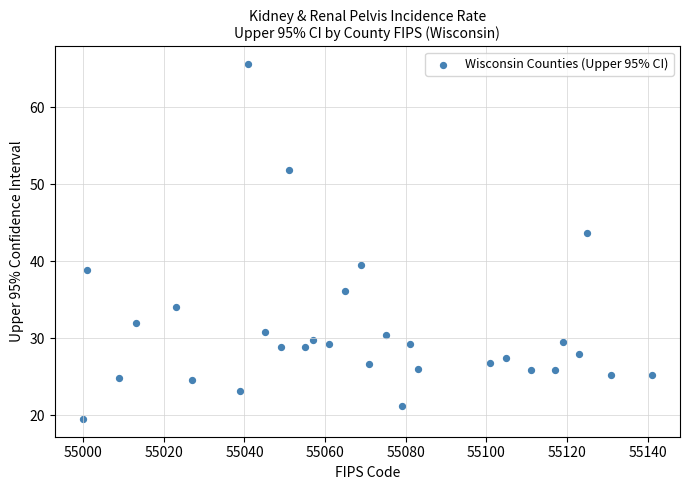

What Y value in the scatter plot is closest to 42?

43.7